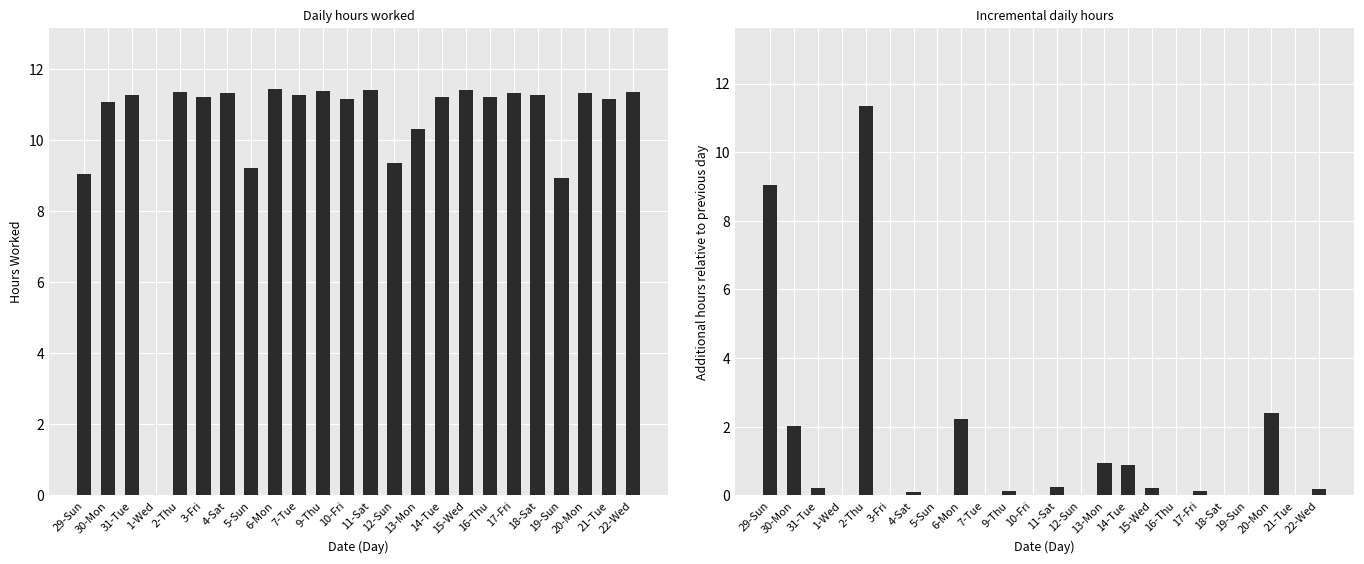

Does the chart contain any negative values?

No